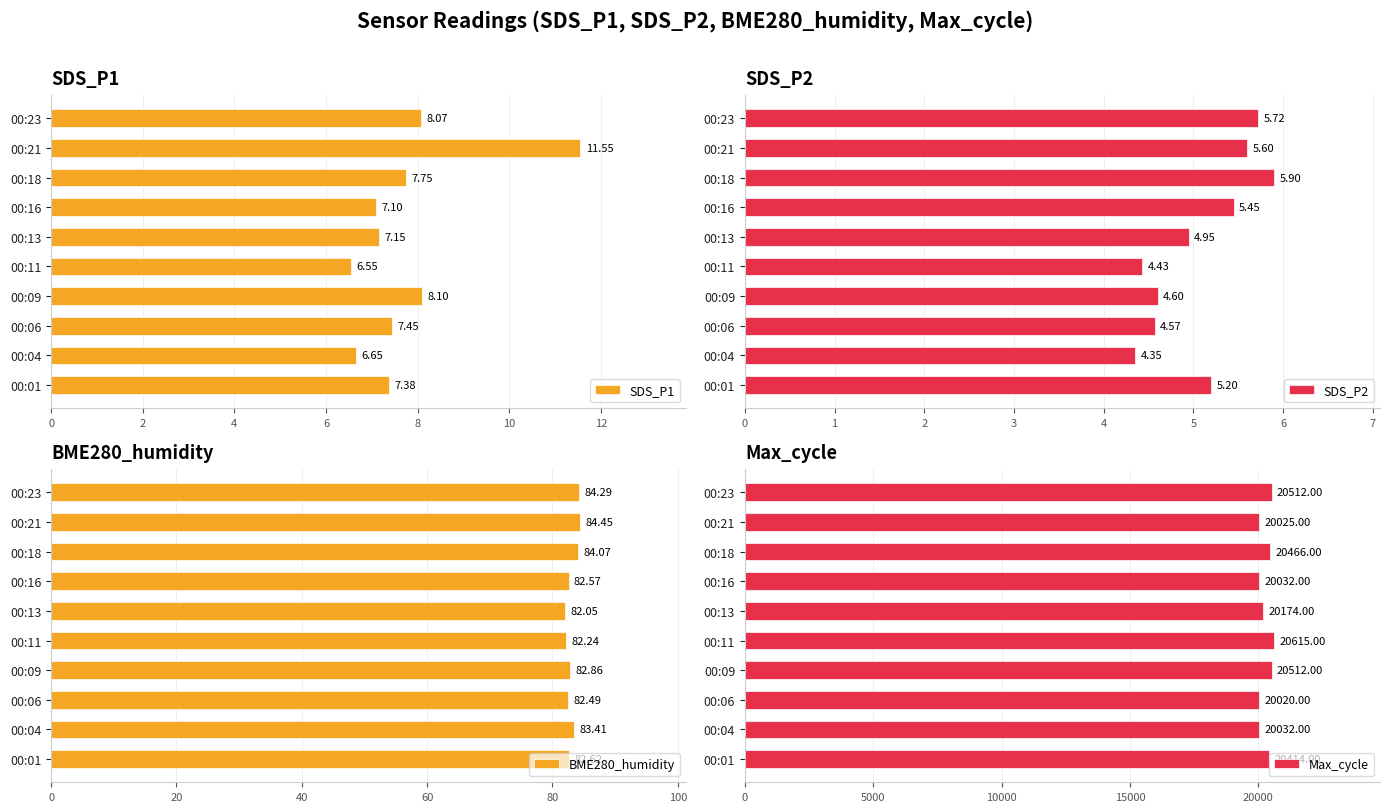

List the series in order of their peak value, lowest first.

SDS_P2, SDS_P1, BME280_humidity, Max_cycle